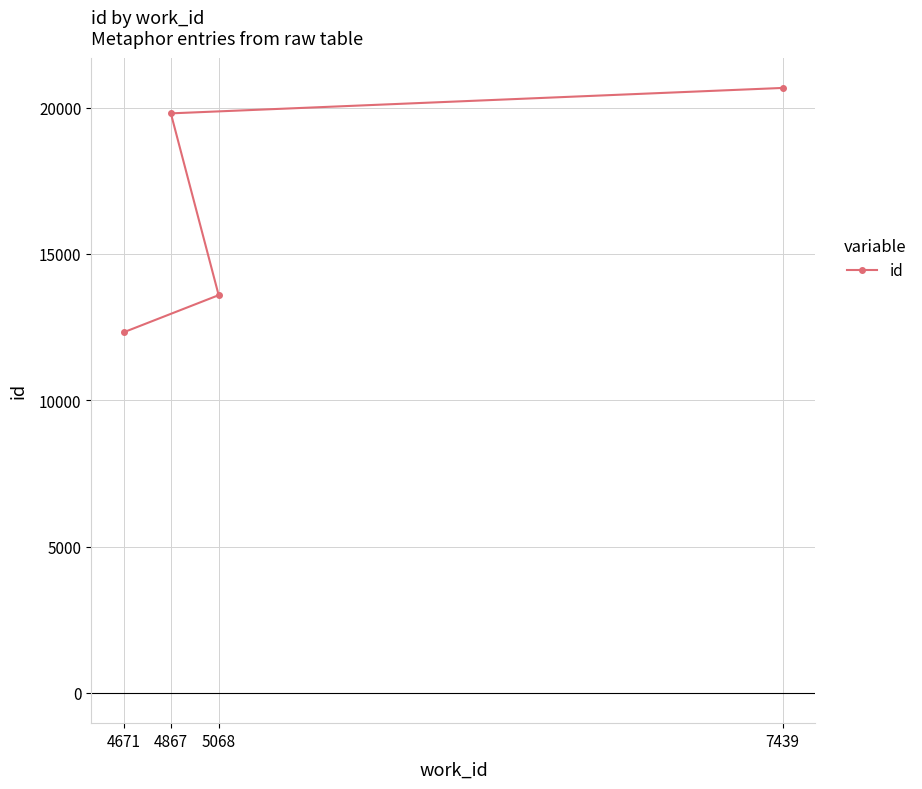

Where is the data nearest to the value 16502?

5068